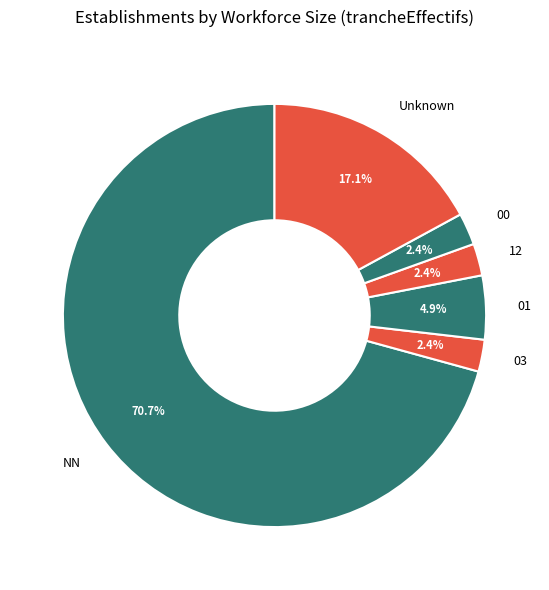

What percentage is NOT represented by 12?

97.6%